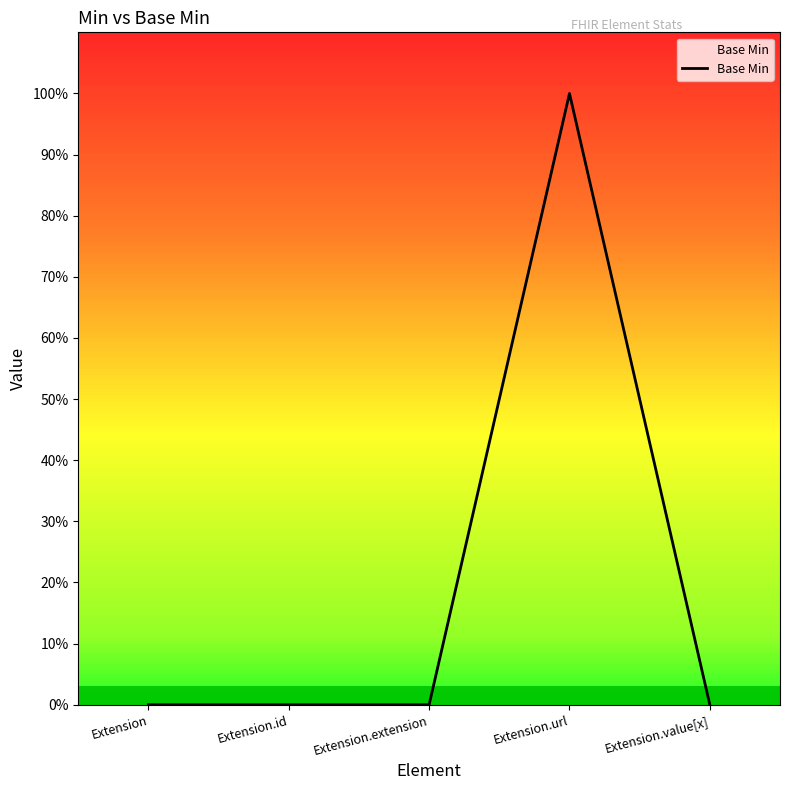

Reading left to right, transcribe all the data shown in this chart.

0	0	0	1	0